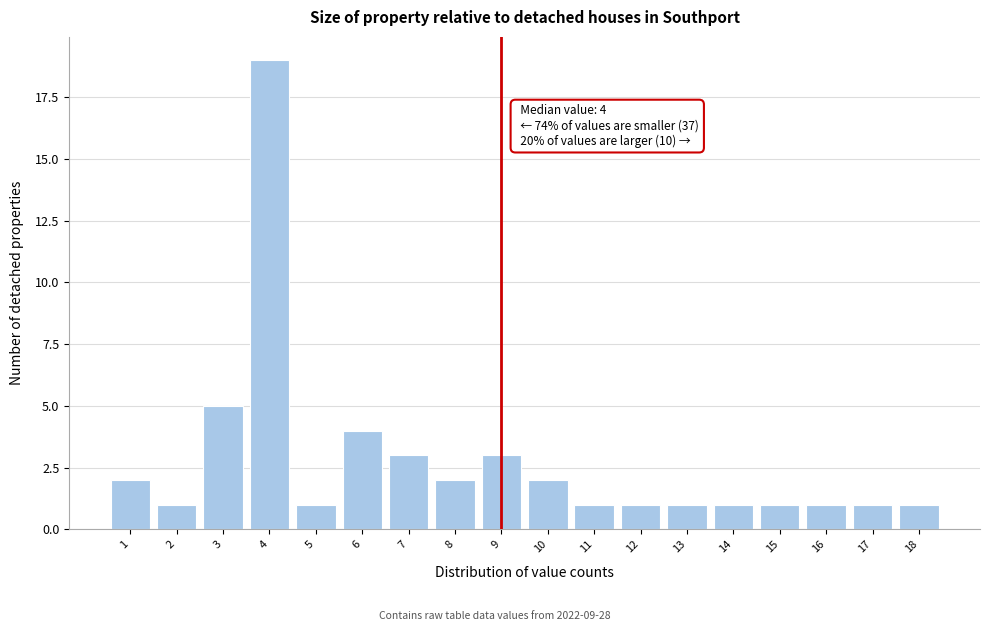

Which range on the x-axis has the tallest bar?

3.5 to 4.5